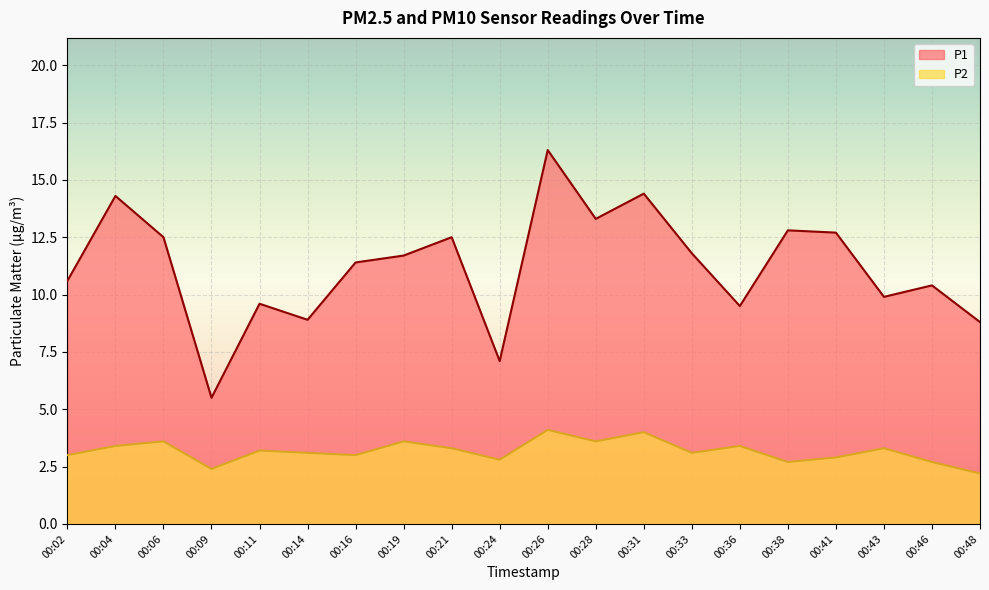

Reading right to left, transcribe all the data shown in this chart.

P1: 00:48=8.8	00:46=10.4	00:43=9.9	00:41=12.7	00:38=12.8	00:36=9.5	00:33=11.8	00:31=14.4	00:28=13.3	00:26=16.3	00:24=7.1	00:21=12.5	00:19=11.7	00:16=11.4	00:14=8.9	00:11=9.6	00:09=5.5	00:06=12.5	00:04=14.3	00:02=10.6
P2: 00:48=2.2	00:46=2.7	00:43=3.3	00:41=2.9	00:38=2.7	00:36=3.4	00:33=3.1	00:31=4.0	00:28=3.6	00:26=4.1	00:24=2.8	00:21=3.3	00:19=3.6	00:16=3.0	00:14=3.1	00:11=3.2	00:09=2.4	00:06=3.6	00:04=3.4	00:02=3.0